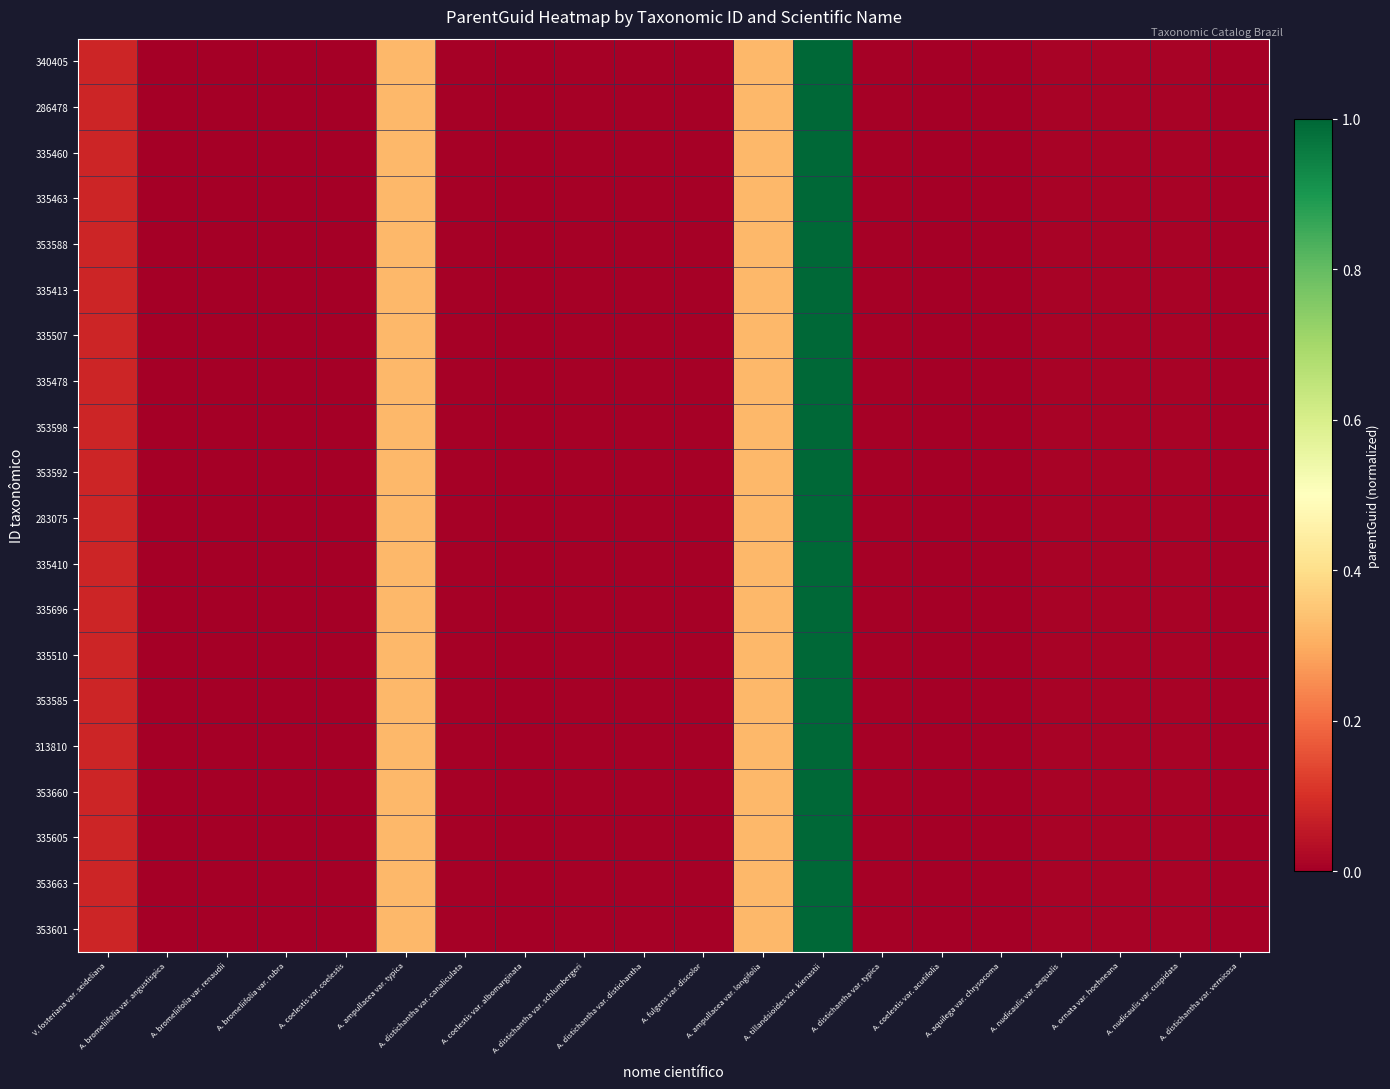

How many series are shown in this chart?

20